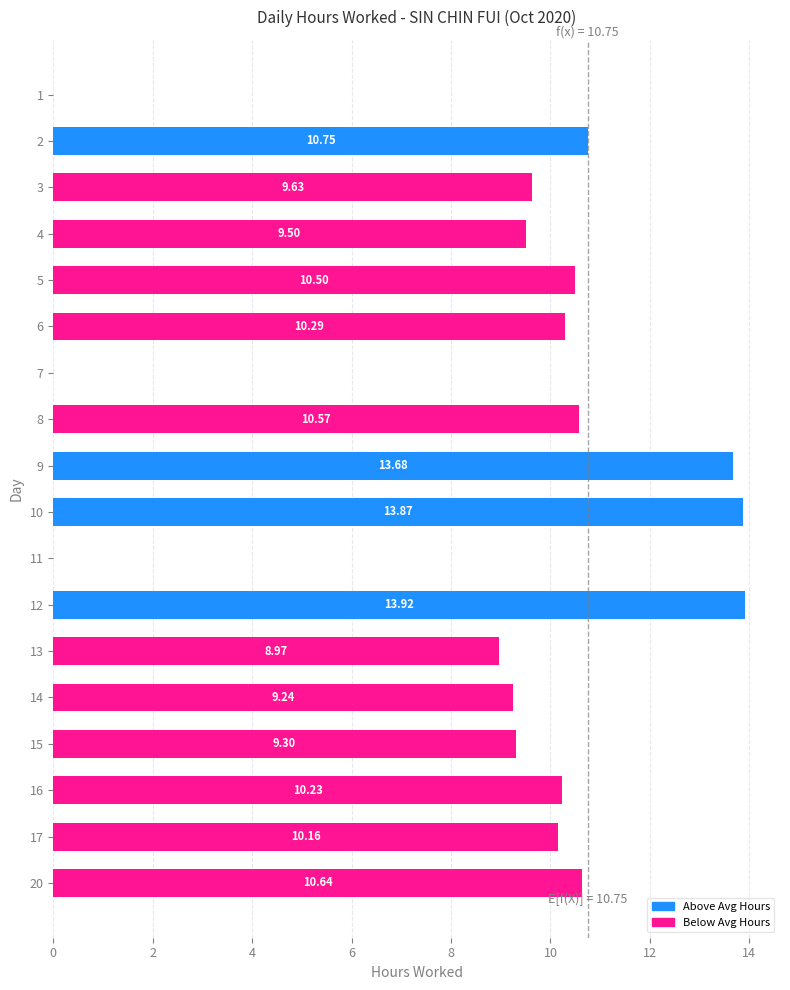

What is the sum of the values at 16 and 2?

21.0